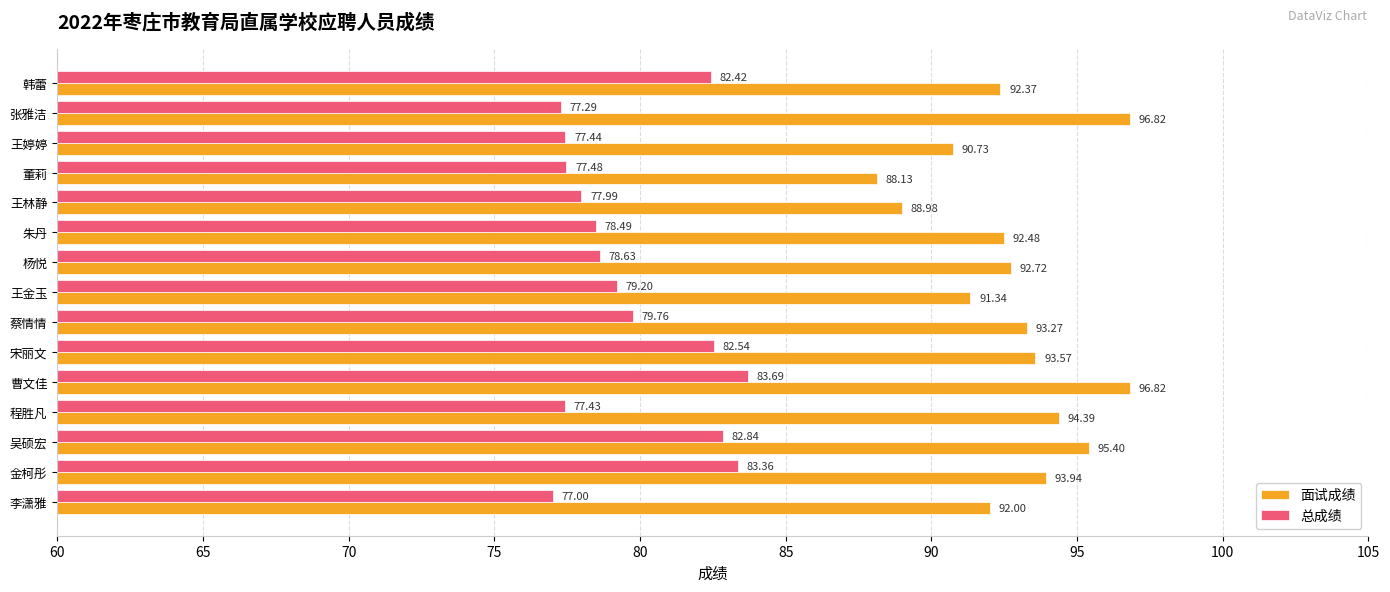

What is the average value of the 总成绩 series?

79.7